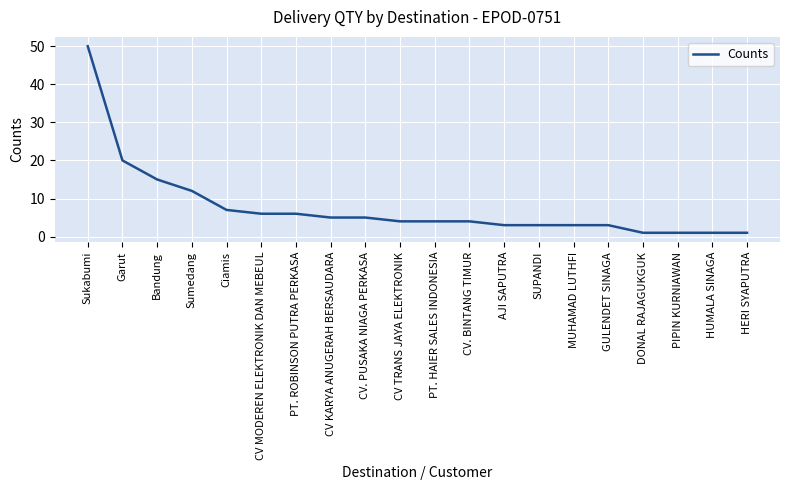

What is the average value?

8